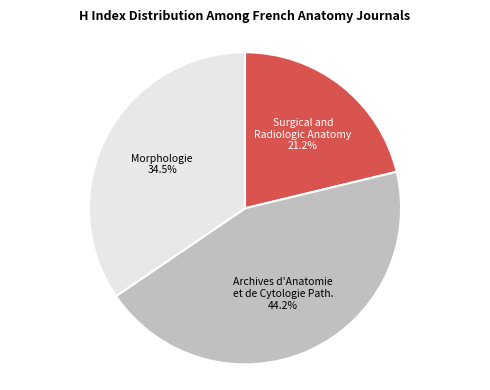

To the nearest percent, what is the average slice percentage?

33%